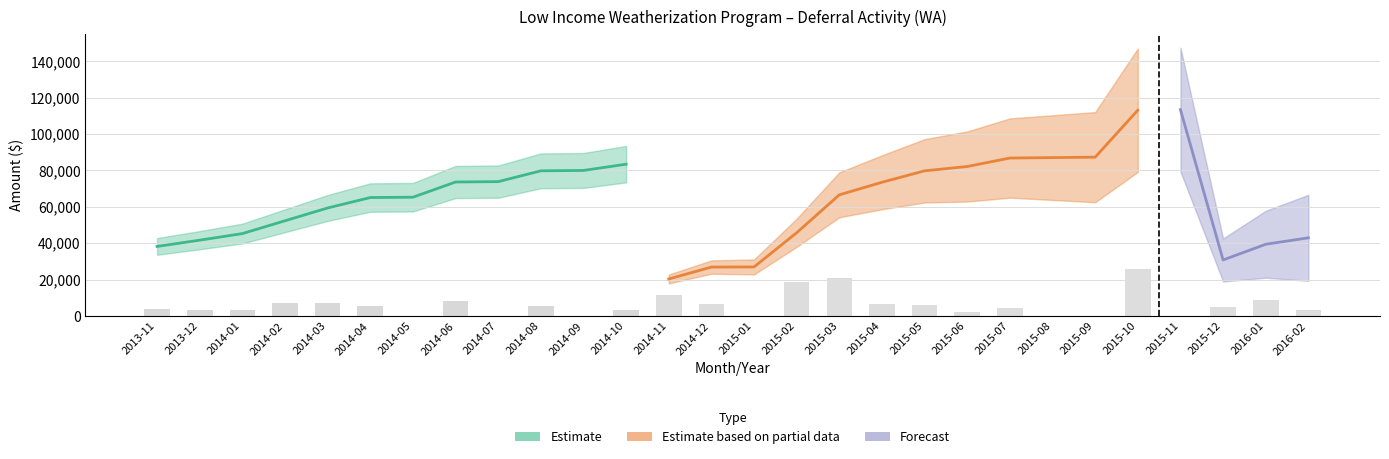

Reading left to right, extract all data points from this chart.

Deferred Balance: 38245.4	41692.4	45308.4	52358.6	59389.3	65126.3	65306.0	73668.9	73872.2	79809.4	80022.6	83463.6	20354.3	26895.3	26969.5	45780.8	66613.3	73521.9	79815.7	82193.9	86845.7	87085.4	87318.0	113147.4	113449.7	30806.4	39442.6	42979.5
Deferral: 4026.5	3341.4	3500.9	6937.3	6886.1	5578.4	0.0	8188.4	0.0	5733.3	0.0	3220.1	11345.7	6484.8	0.0	18744.1	20706.1	6730.6	6090.9	2165.0	4424.9	0.0	0.0	25588.4	0.0	5078.9	8551.1	3435.1
Interest: 91.2	105.6	115.1	113.0	144.5	158.6	179.8	174.4	203.3	203.9	213.2	220.9	24.0	56.2	74.2	67.2	126.4	177.9	202.9	213.2	226.9	239.7	232.6	241.0	302.2	70.8	85.0	101.8